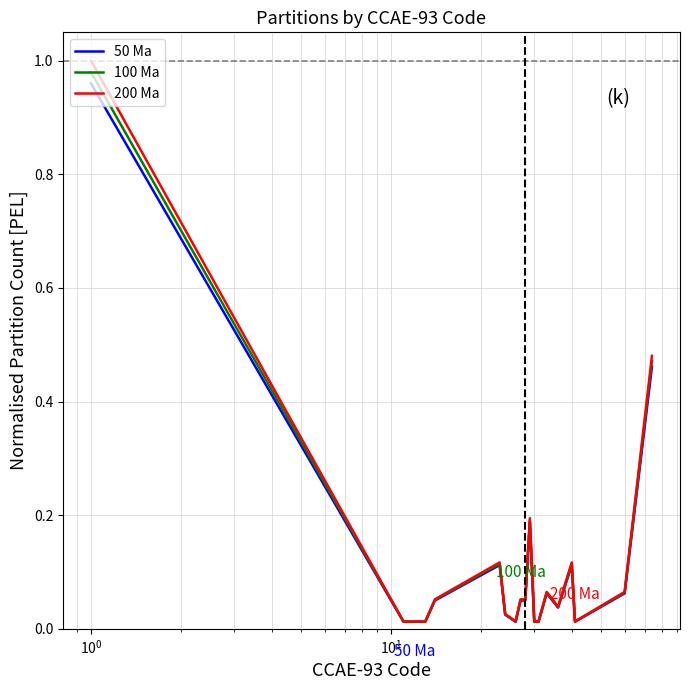

Which series has the largest range (max minus min)?

200 Ma